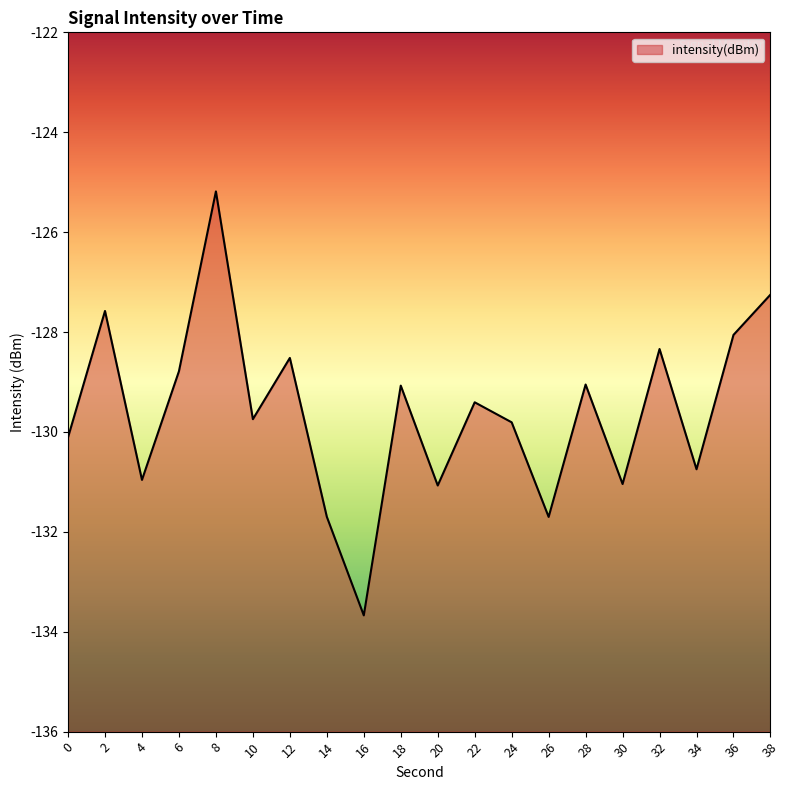

At which category does the data reach its first local valley?

4